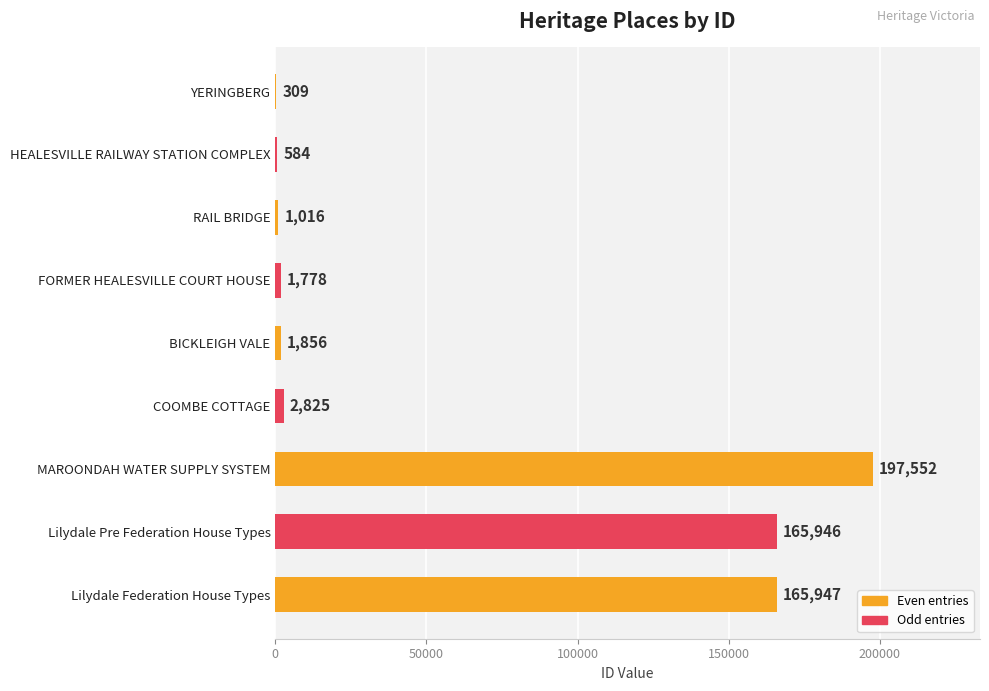

Reading top to bottom, what are all the values shown in this chart?

YERINGBERG=309	HEALESVILLE RAILWAY STATION COMPLEX=584	RAIL BRIDGE=1016	FORMER HEALESVILLE COURT HOUSE=1778	BICKLEIGH VALE=1856	COOMBE COTTAGE=2825	MAROONDAH WATER SUPPLY SYSTEM=197552	Lilydale Pre Federation House Types=165946	Lilydale Federation House Types=165947